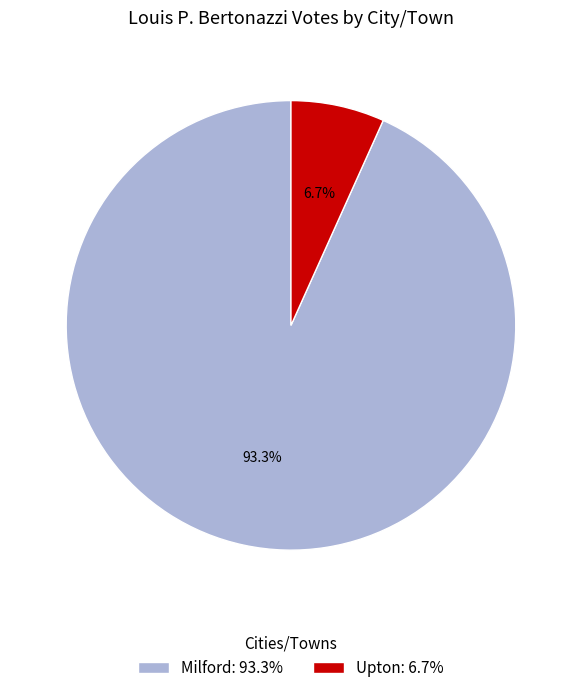

Count the number of slices in the pie.

2